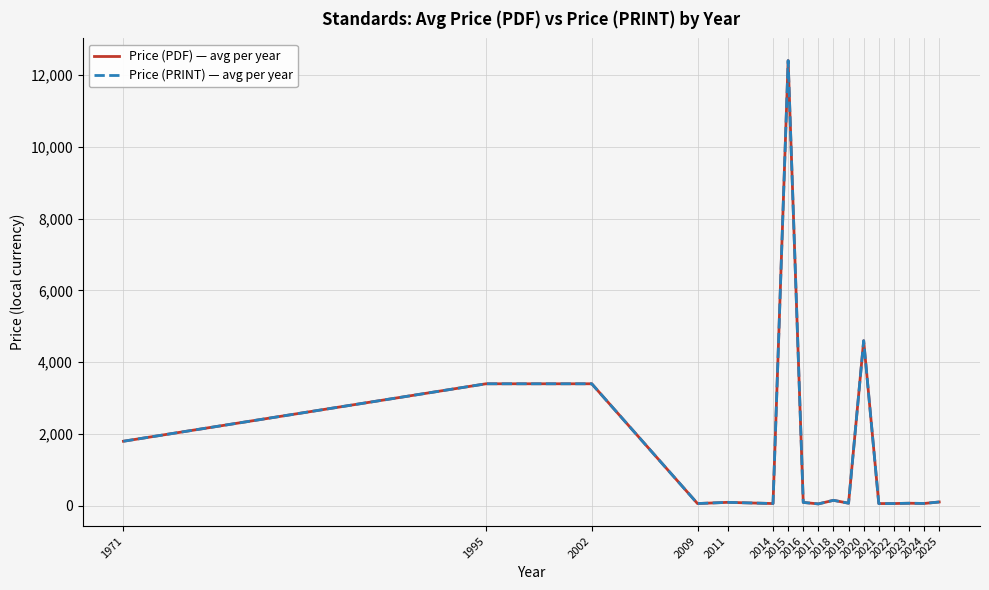

What is the difference between the maximum and second lowest values in the Price (PDF) — avg per year series?

12335.0